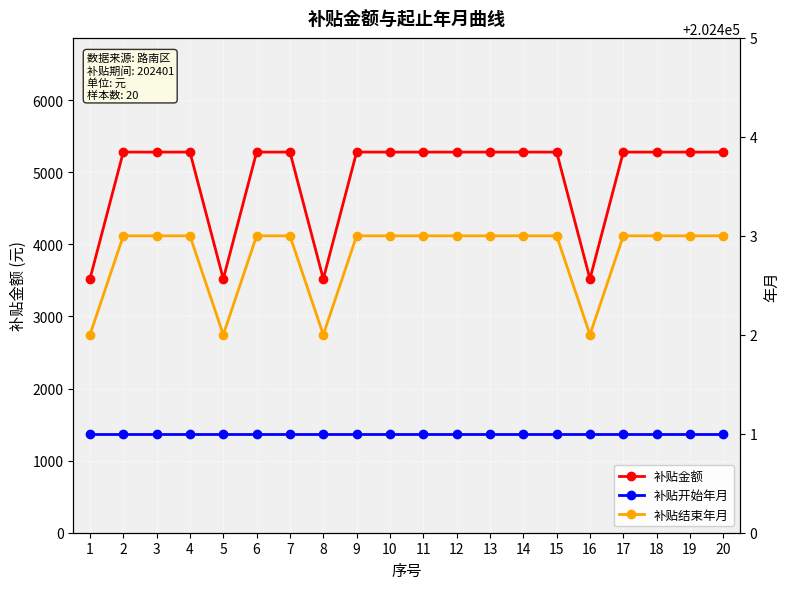

True or false: 补贴金额 and 补贴结束年月 cross at least once.

False